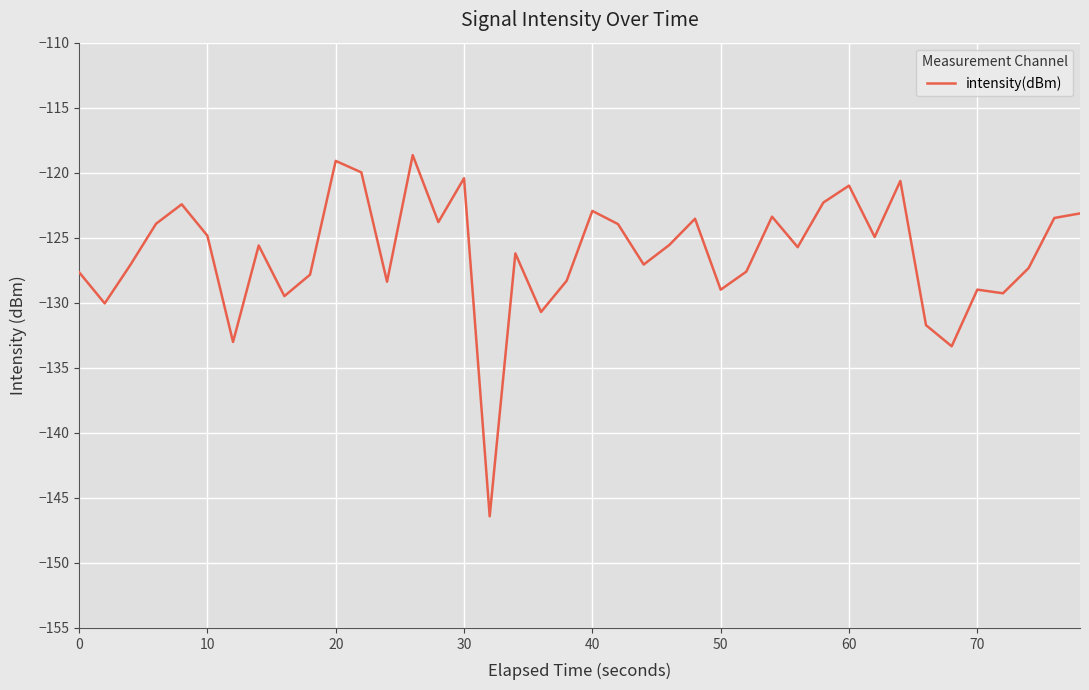

What is the difference between the maximum and minimum values?

27.8